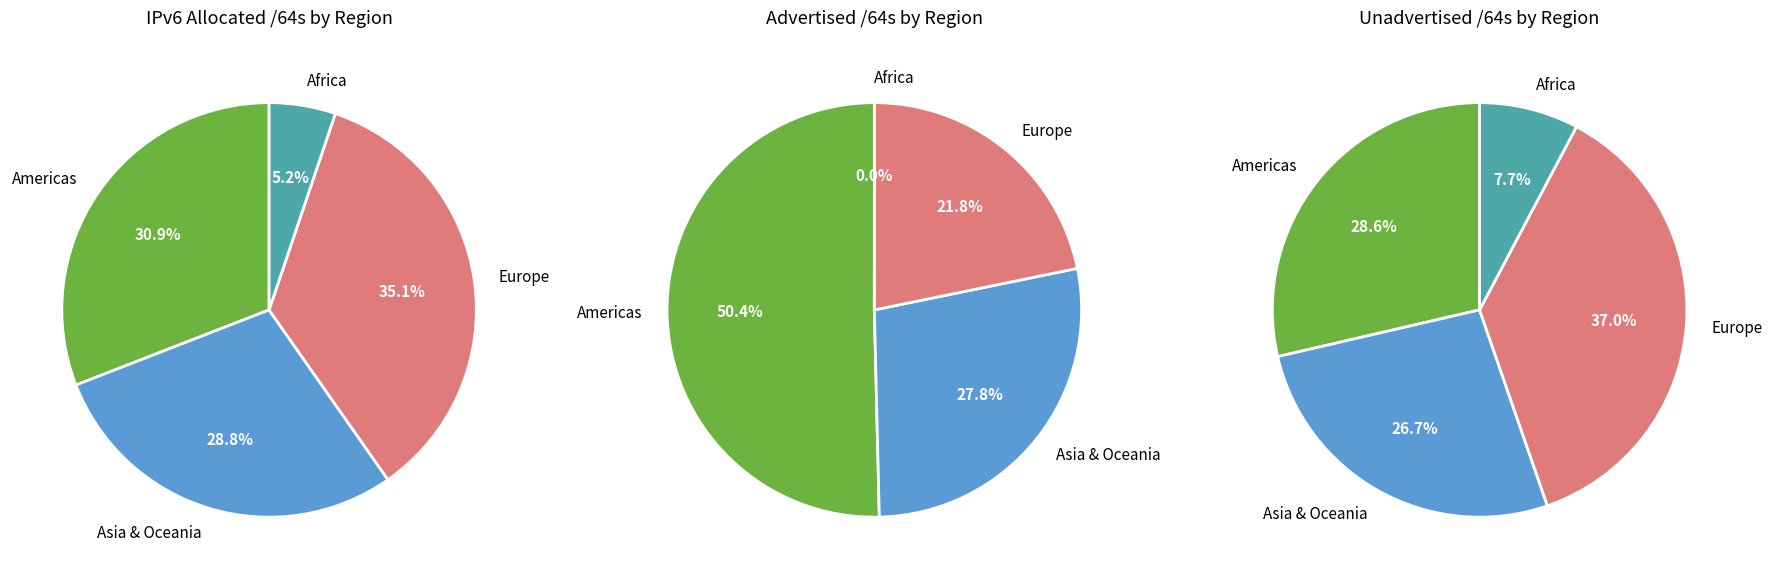

Is Southern Africa the majority of the pie?

No